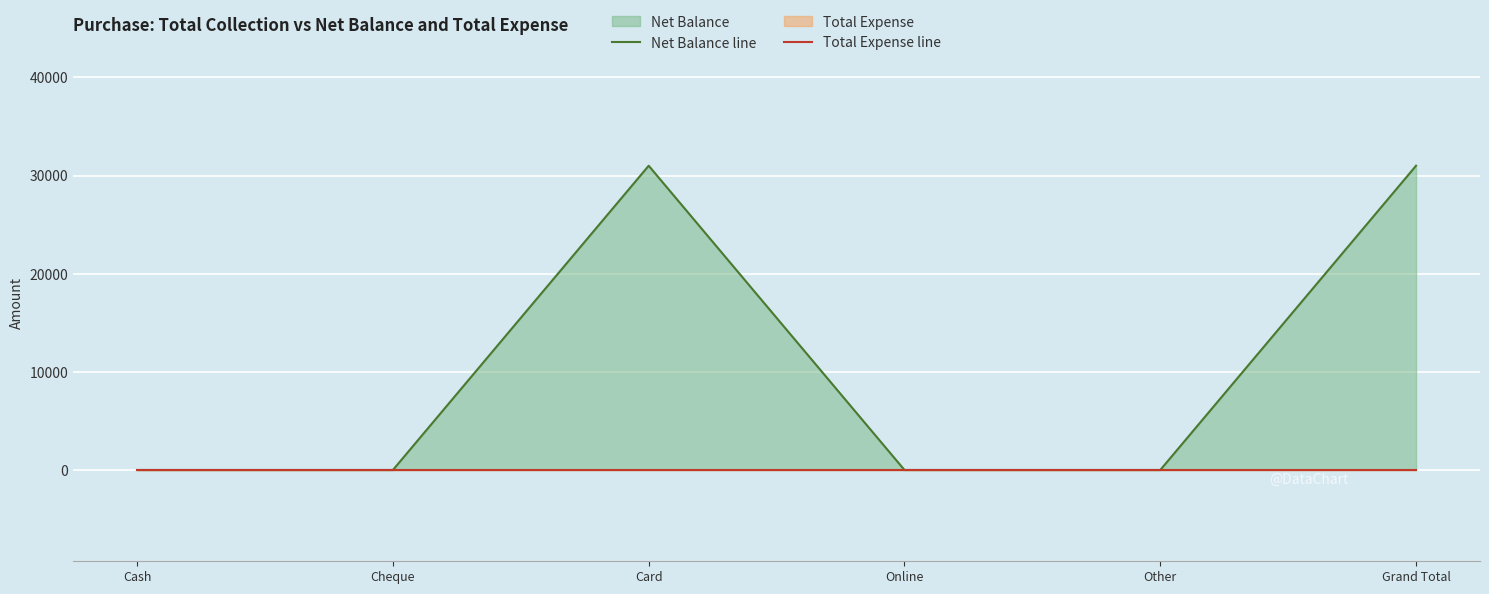

True or false: Total Expense line and Net Balance line intersect in this chart.

False